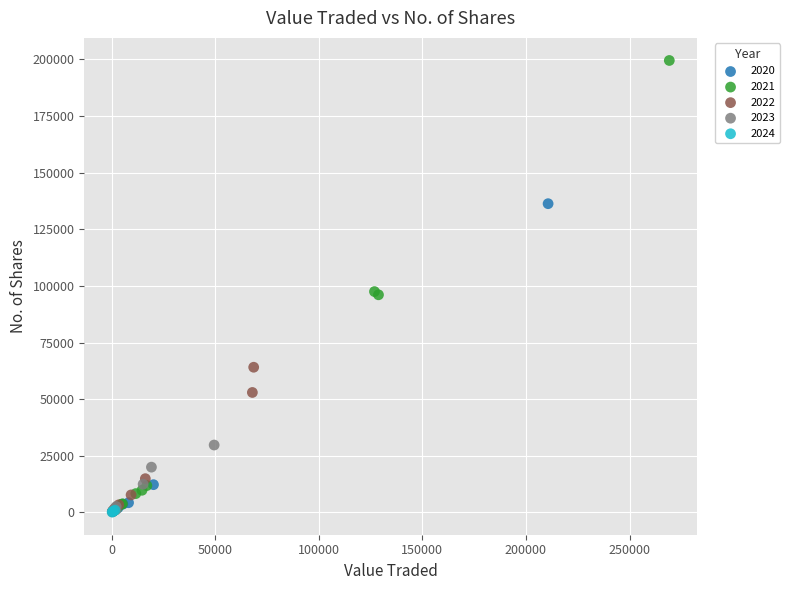

What are all the series names shown in the legend?

2020, 2021, 2022, 2023, 2024